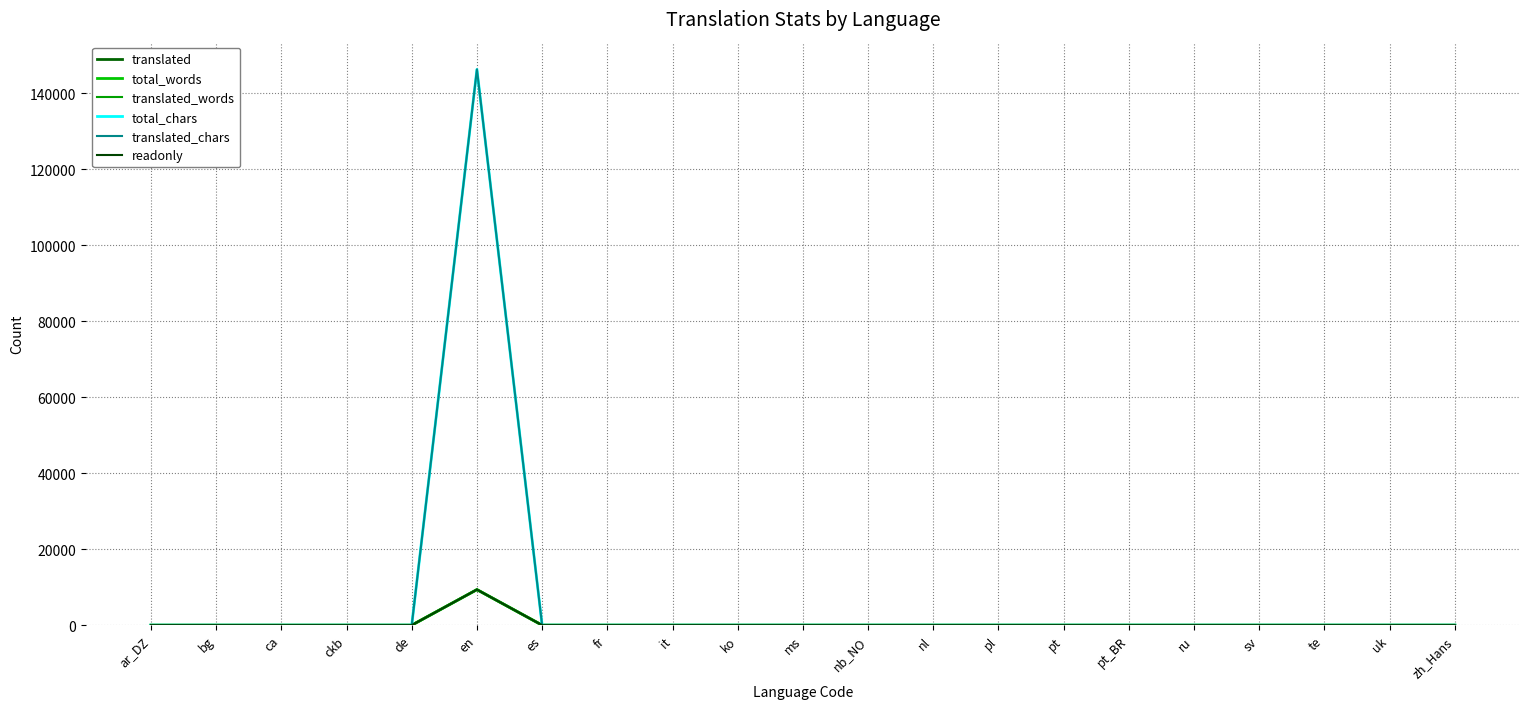

At en, list the series in order from smallest to largest.

translated, total_words, translated_words, readonly, total_chars, translated_chars